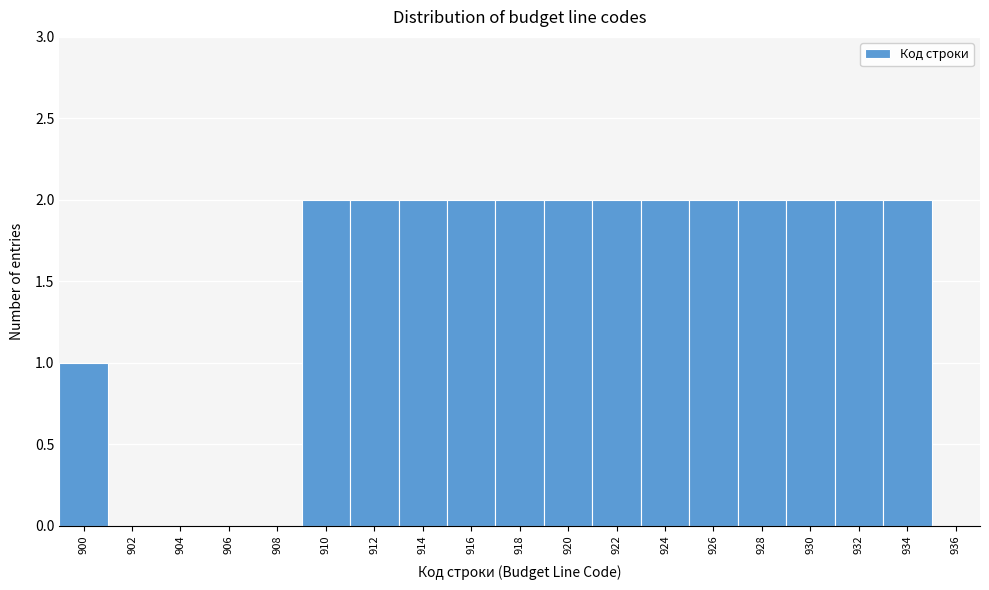

Reading left to right, extract all data points from this chart.

900=1	902=0	904=0	906=0	908=0	910=2	912=2	914=2	916=2	918=2	920=2	922=2	924=2	926=2	928=2	930=2	932=2	934=2	936=0